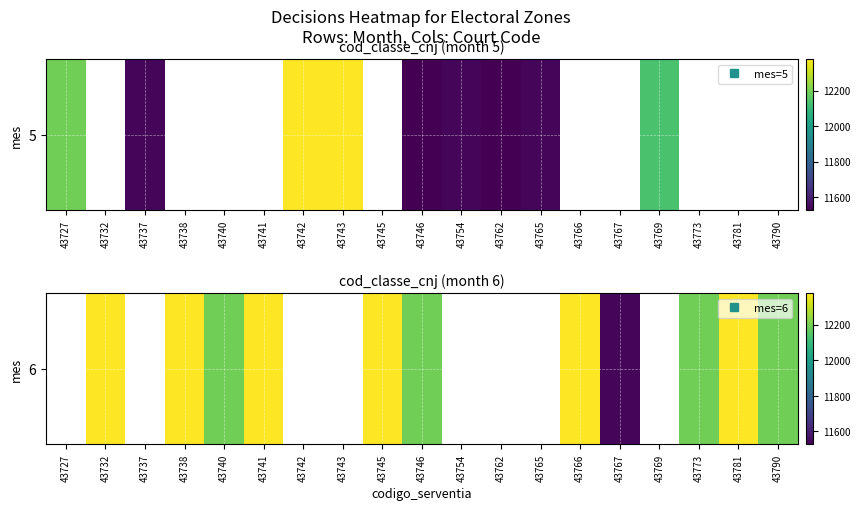

How many data points does each series have?

19